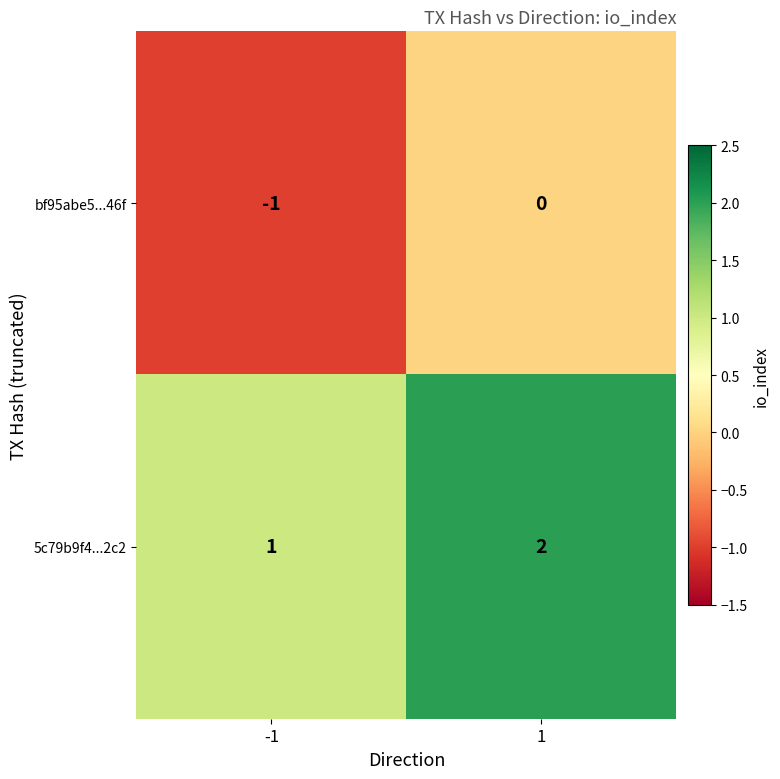

Reading left to right, what are all the values shown in this chart?

bf95abe5...46f: -1	0
5c79b9f4...2c2: 1	2